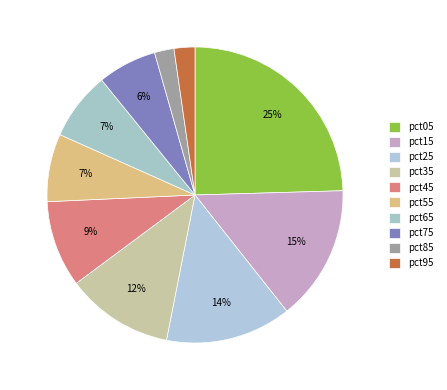

Which category has the biggest portion of the pie?

pct05